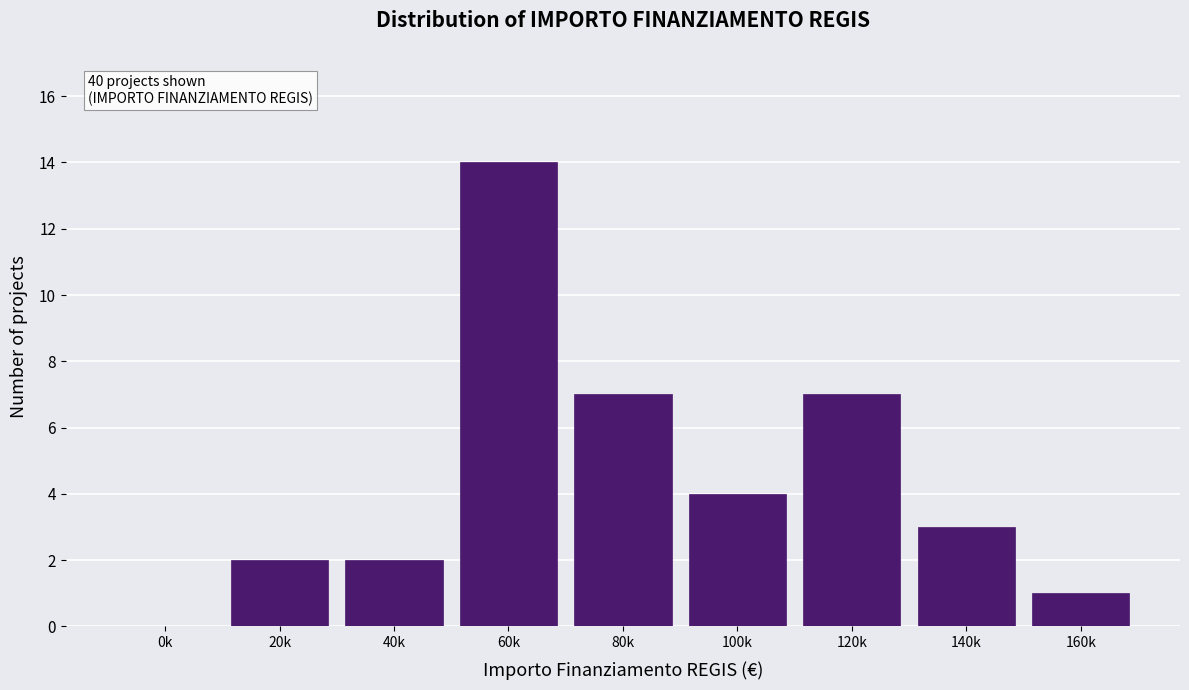

Reading left to right, transcribe all the data shown in this chart.

0k=0	20k=2	40k=2	60k=14	80k=7	100k=4	120k=7	140k=3	160k=1